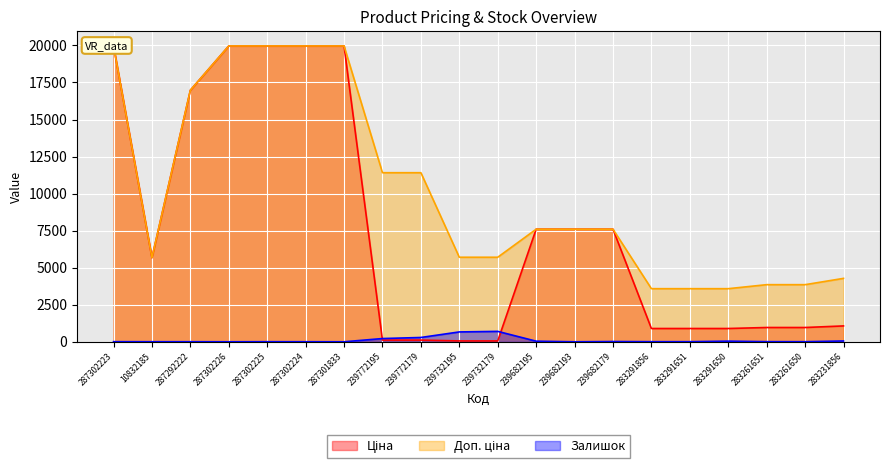

Reading right to left, extract all data points from this chart.

Ціна: 1069.8	963.5	963.5	895.9	895.9	895.9	7596.5	7596.5	7596.5	57.0	57.0	114.1	114.1	19964.2	19964.2	19964.2	19964.2	16976.3	5673.8	19964.2
Доп. ціна: 4279.1	3854.0	3854.0	3583.6	3583.6	3583.6	7596.5	7596.5	7596.5	5705.0	5705.0	11410.0	11410.0	19964.2	19964.2	19964.2	19964.2	16976.3	5673.8	19964.2
Залишок: 54.0	6.0	9.0	43.0	7.0	7.0	17.0	0.0	41.0	702.0	665.0	290.0	218.0	0.0	3.0	5.0	0.0	4.0	4.0	7.0